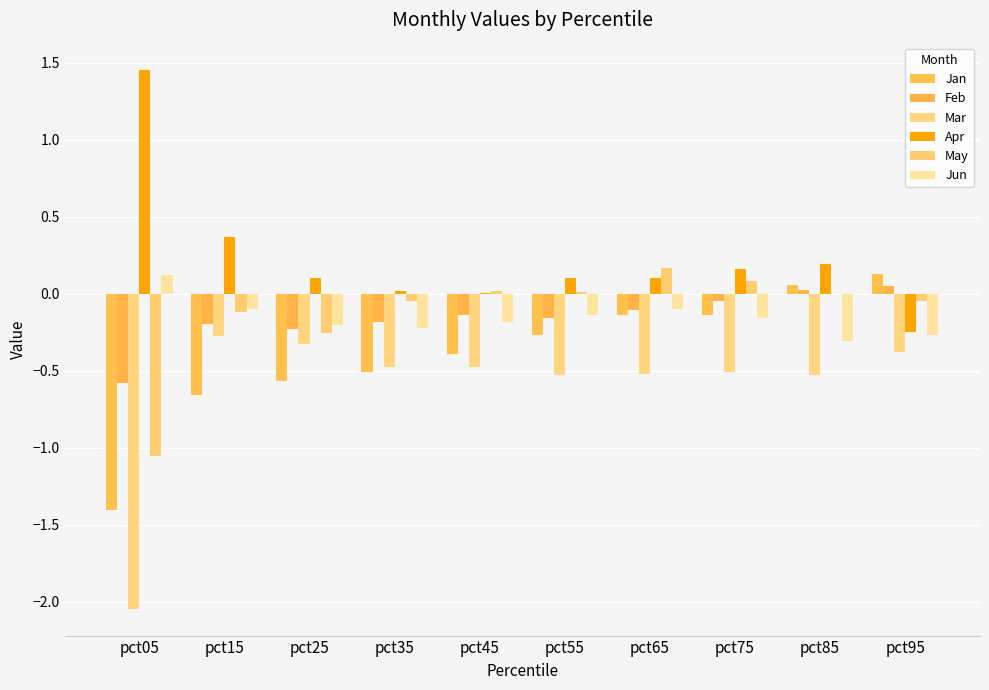

How many distinct data groups are displayed?

6